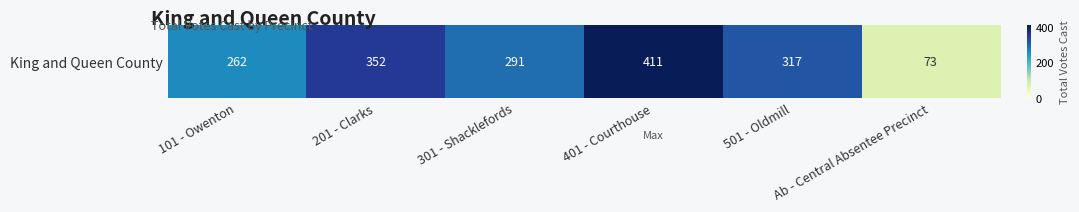

What is the greatest value displayed?

411